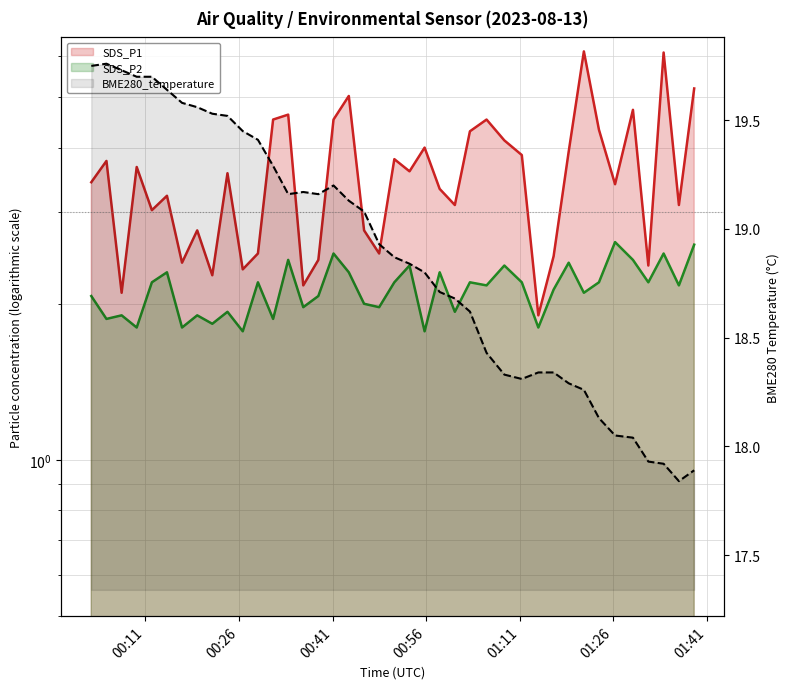

Reading left to right, transcribe all the data shown in this chart.

SDS_P1: 3.4	3.8	2.1	3.7	3.0	3.2	2.4	2.8	2.3	3.6	2.3	2.5	4.5	4.6	2.2	2.4	4.5	5.0	2.8	2.5	3.8	3.6	4.0	3.3	3.1	4.3	4.5	4.1	3.9	1.9	2.5	3.9	6.1	4.3	3.4	4.7	2.4	6.1	3.1	5.2
SDS_P2: 2.1	1.9	1.9	1.8	2.2	2.3	1.8	1.9	1.8	1.9	1.8	2.2	1.9	2.4	2.0	2.1	2.5	2.3	2.0	2.0	2.2	2.4	1.8	2.3	1.9	2.2	2.2	2.4	2.2	1.8	2.1	2.4	2.1	2.2	2.6	2.4	2.2	2.5	2.2	2.6
BME280_temperature: 19.8	19.8	19.7	19.7	19.7	19.6	19.6	19.6	19.5	19.5	19.4	19.4	19.3	19.2	19.2	19.2	19.2	19.1	19.1	18.9	18.9	18.8	18.8	18.7	18.7	18.6	18.4	18.3	18.3	18.3	18.3	18.3	18.3	18.1	18.1	18.0	17.9	17.9	17.8	17.9